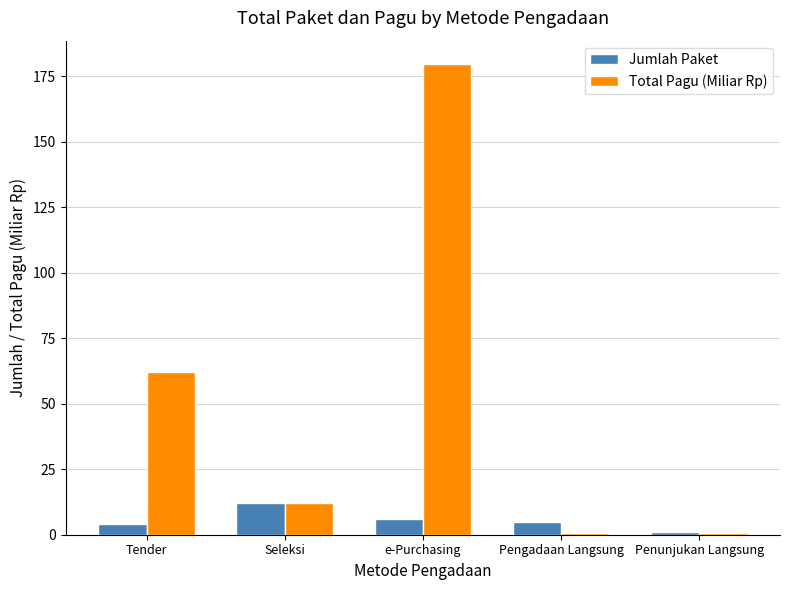

Read the Total Pagu (Miliar Rp) value at e-Purchasing.

179.5